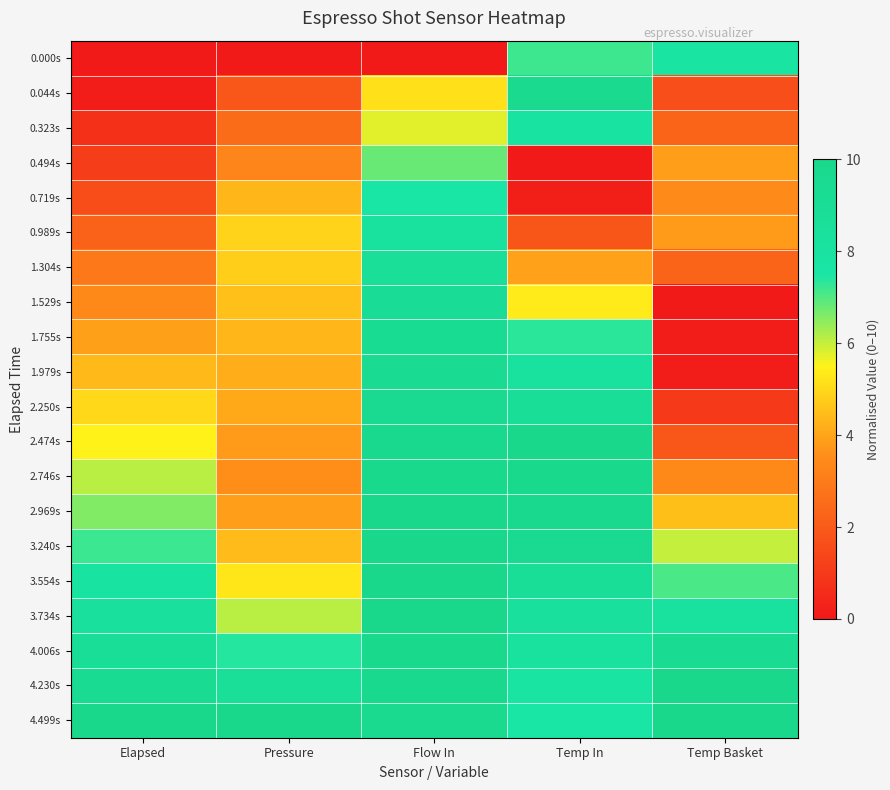

Between Elapsed and Flow In, which series saw the biggest shift?

0.989s